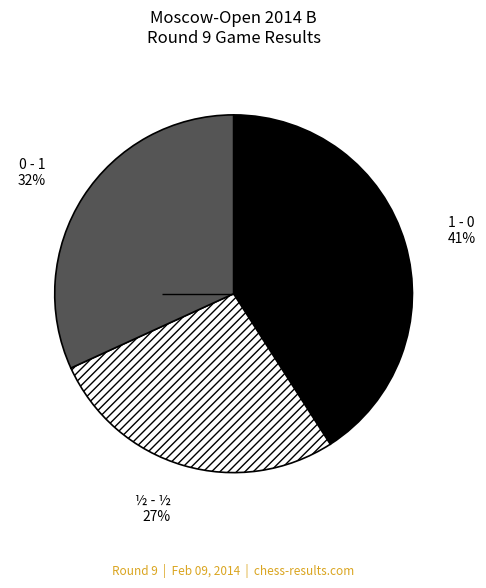

To the nearest percent, what is the difference between the largest and smallest slice percentages?

14%